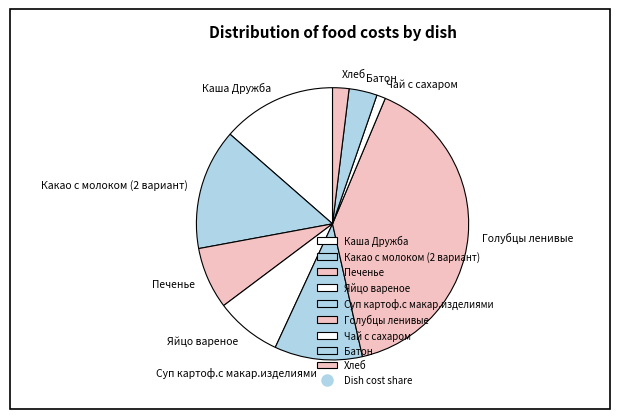

Is Яйцо вареное the majority of the pie?

No